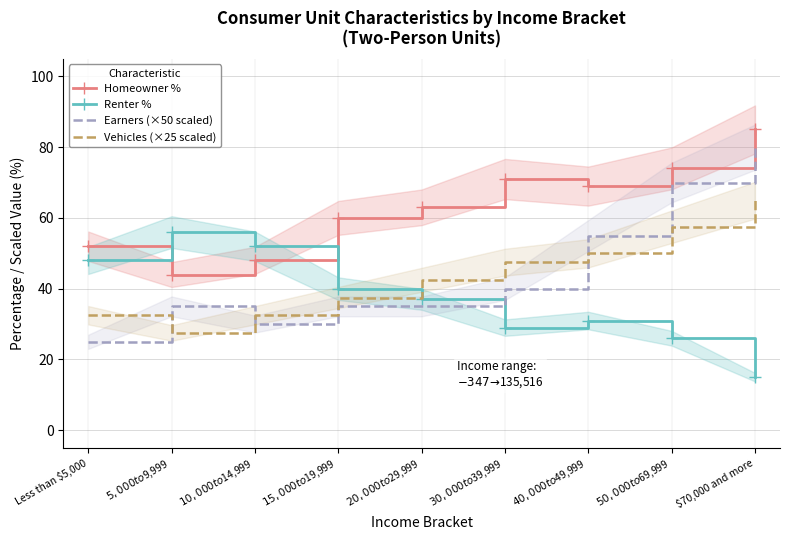

Rank the series at Less than $5,000 from lowest to highest value.

Earners (×50 scaled), Vehicles (×25 scaled), Renter %, Homeowner %